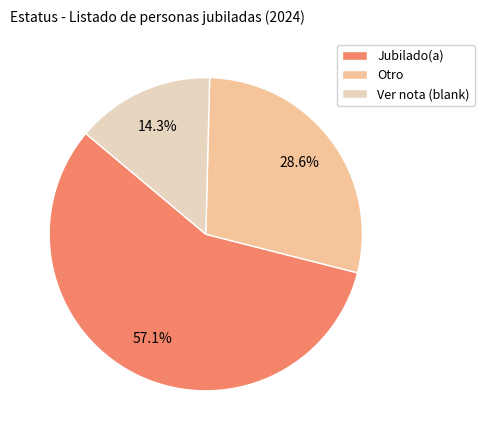

To the nearest percent, what is the difference between the largest and smallest slice percentages?

43%